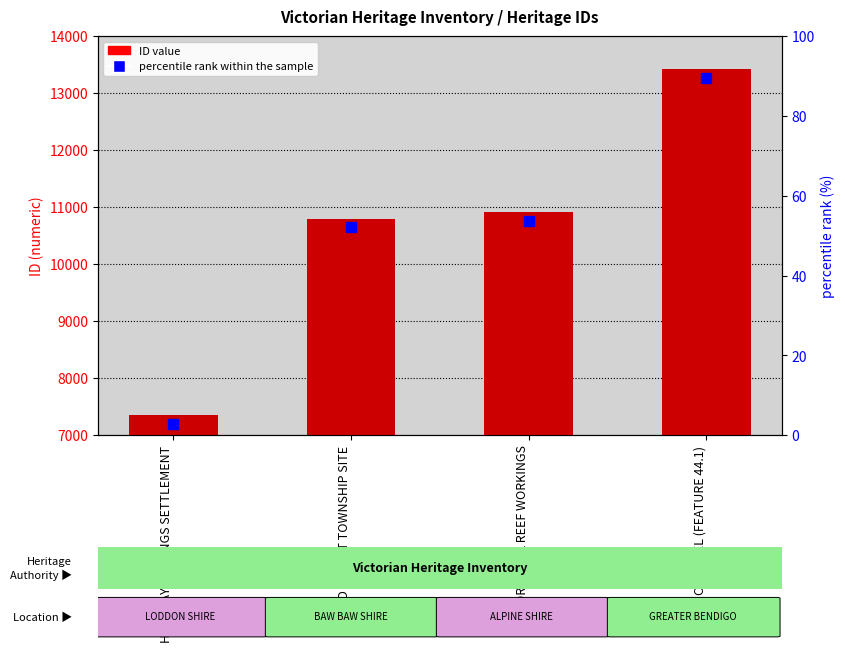

Does the chart contain stacked bars?

No